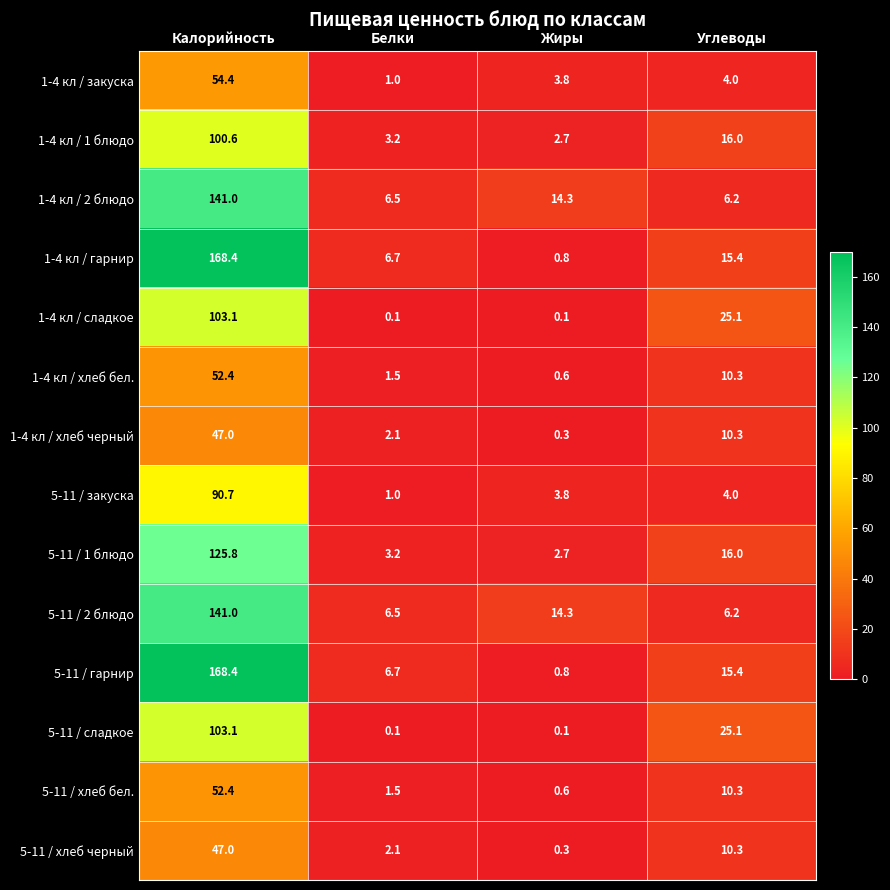

At how many categories does at least one series exceed 52?

1